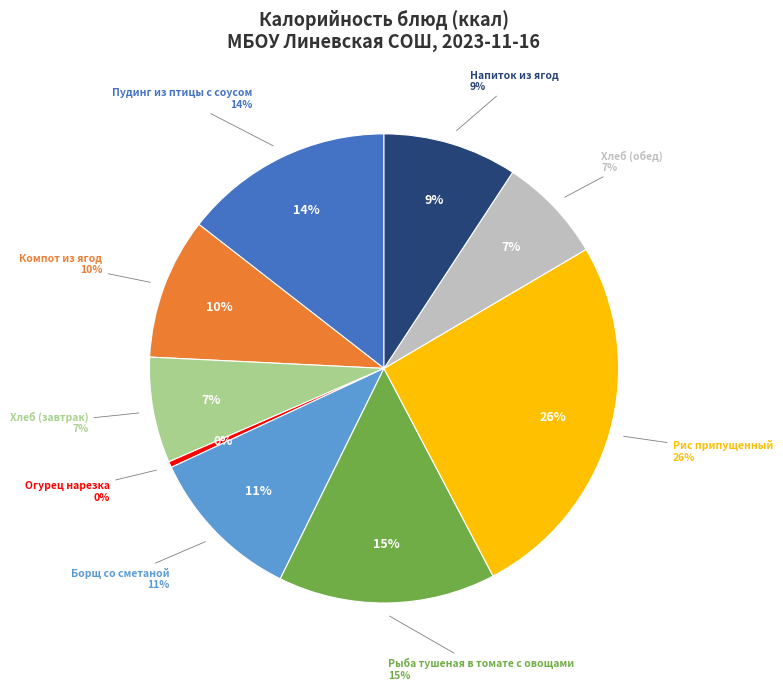

Is the sum of Пудинг из птицы с соусом and Рыба тушеная в томате с овощами greater than half?

No